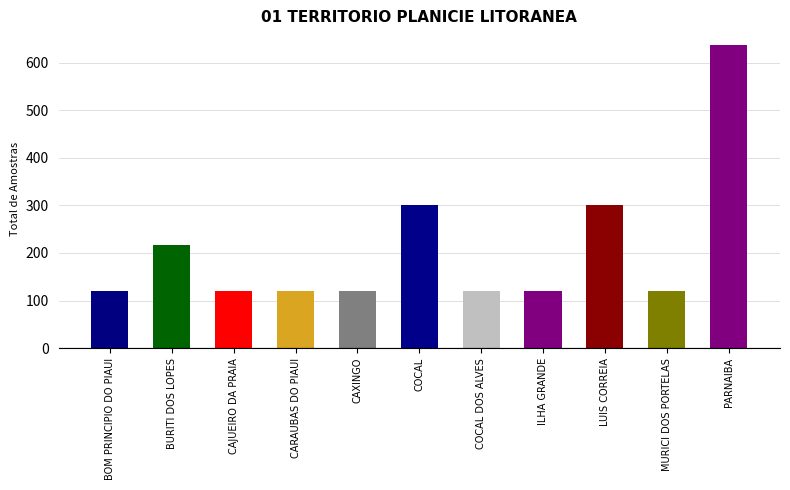

What position from the left is MURICI DOS PORTELAS?

10